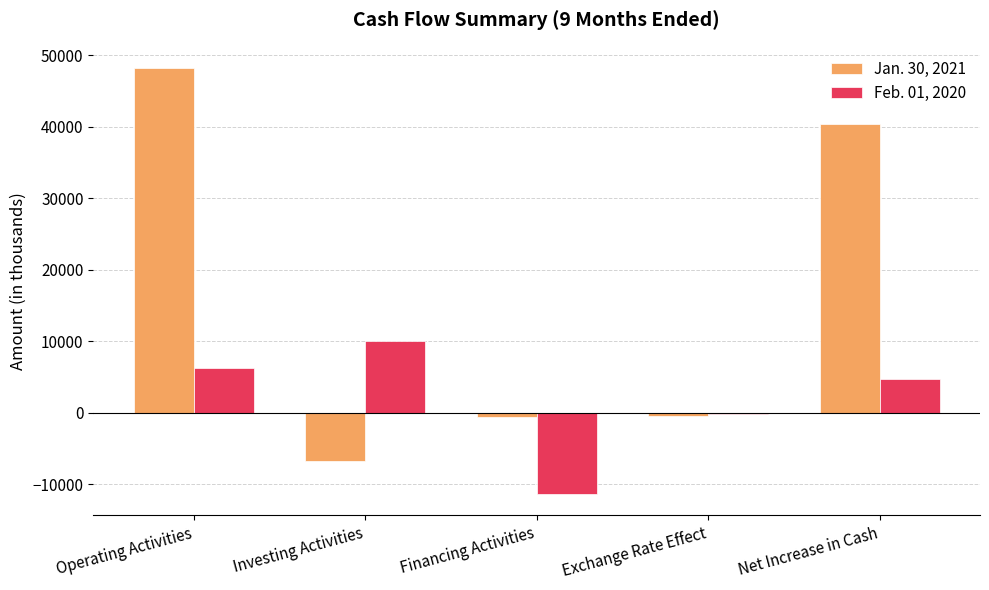

Which series changed the most between Operating Activities and Financing Activities?

Jan. 30, 2021